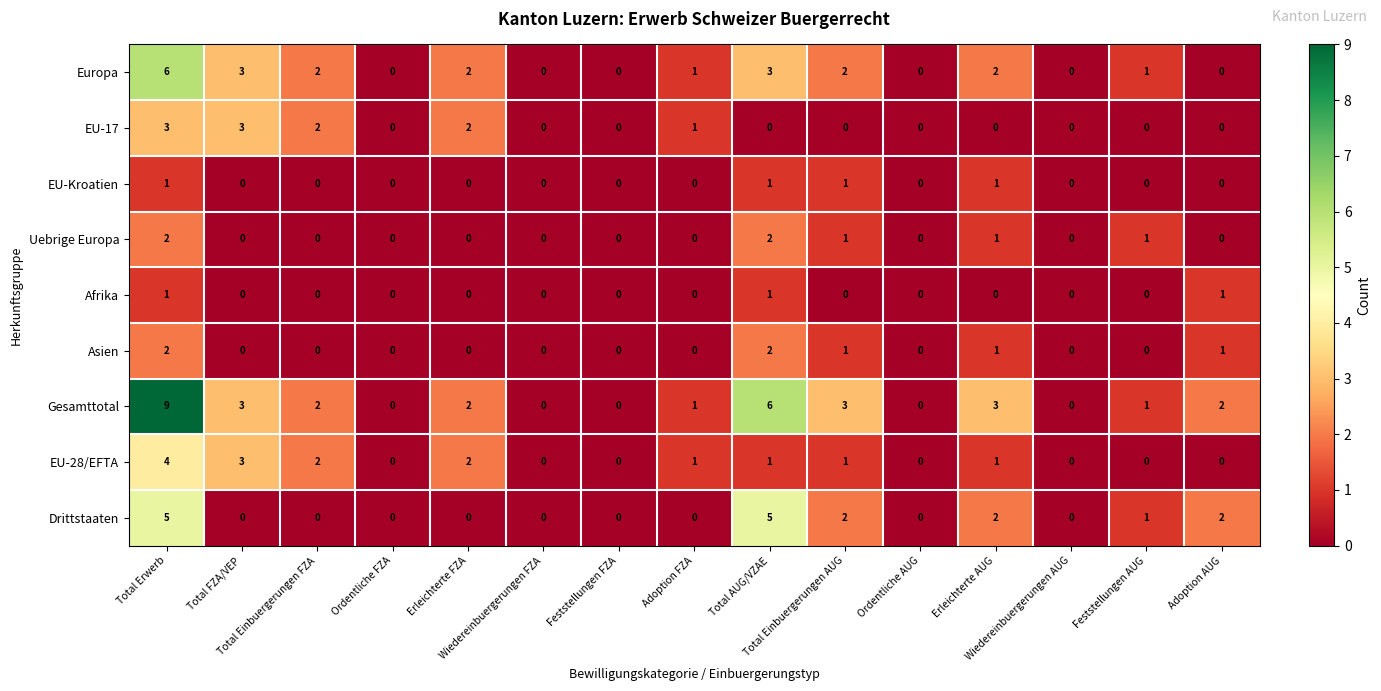

What is the difference between the second highest and minimum values in the EU-28/EFTA series?

3